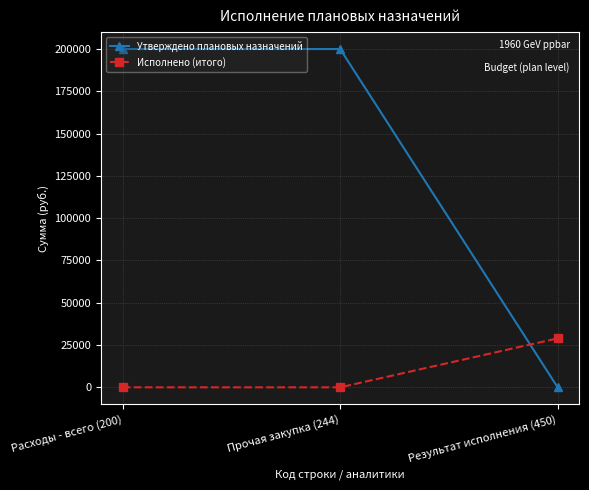

The Исполнено (итого) series shows 0.0 at Расходы - всего (200). True or false?

True